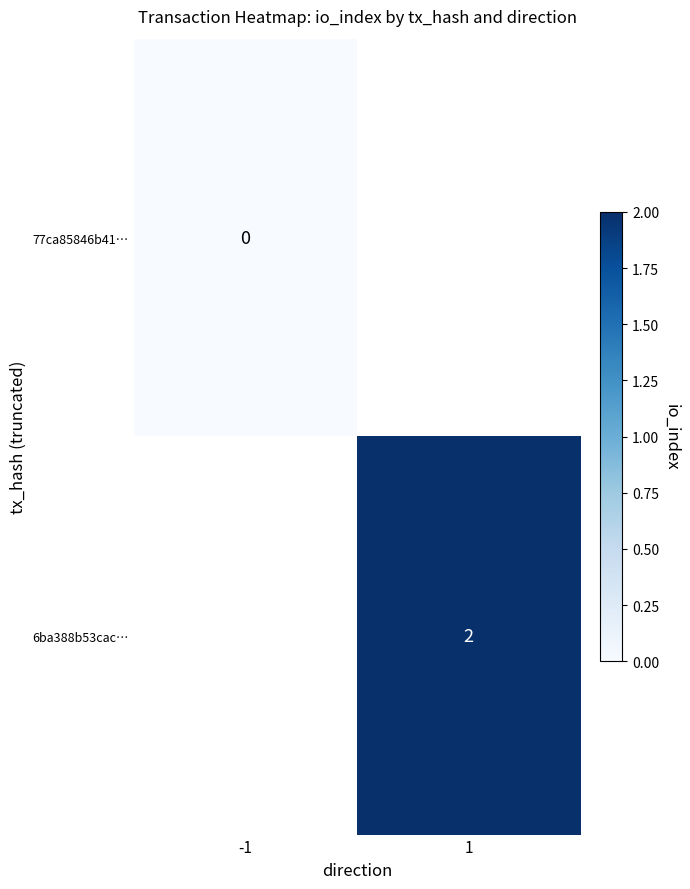

True or false: 6ba388b53cac… has a value of 2 at 1.

True